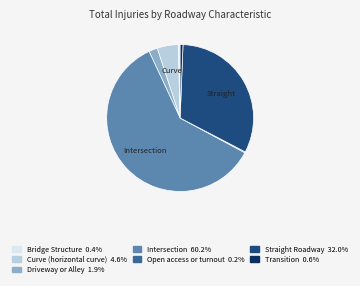

Is there any slice that represents more than half of the pie?

Yes